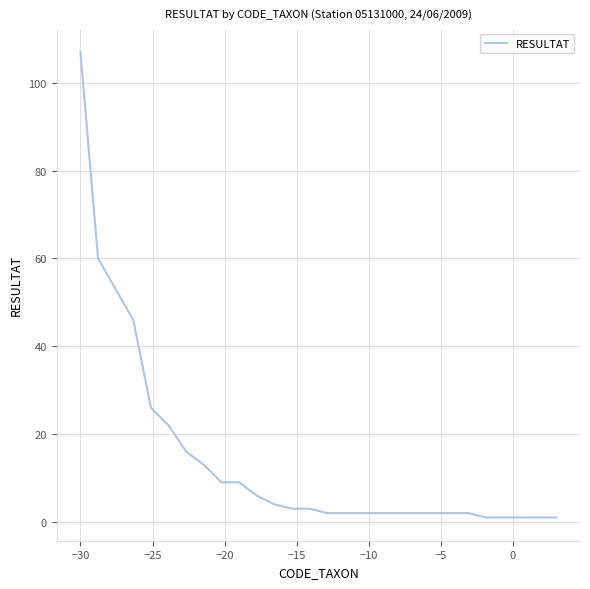

What is the greatest value displayed?

107